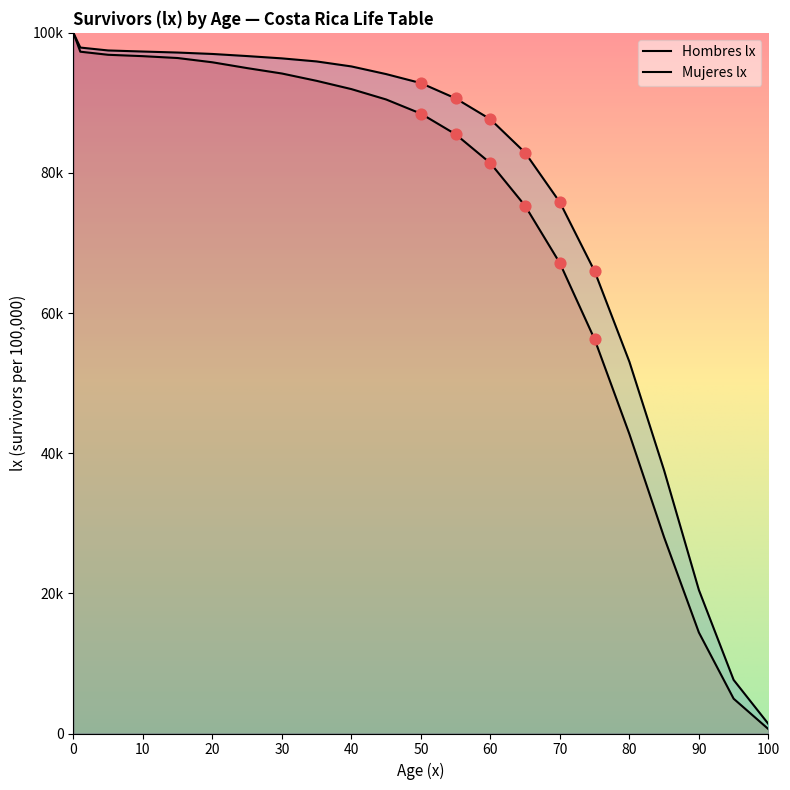

At how many categories does at least one series exceed 67777?

16